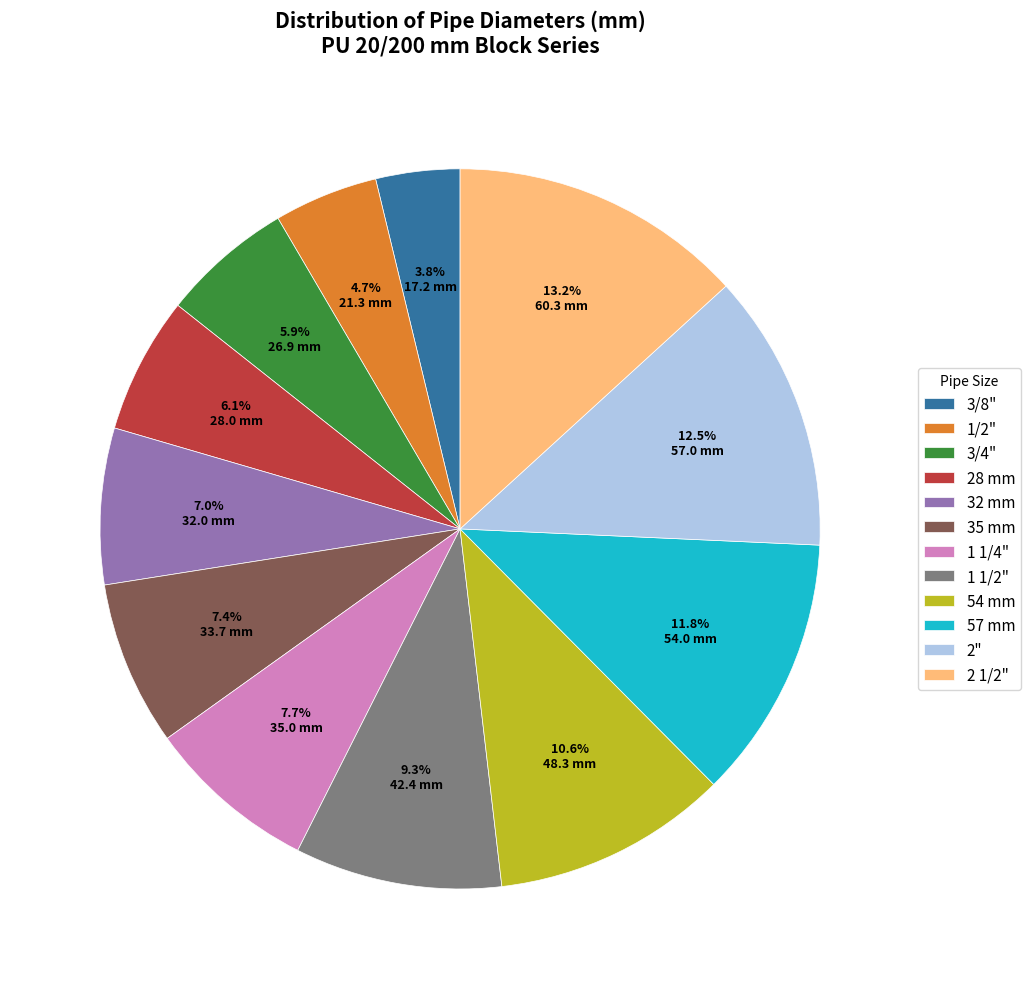

Count the number of slices in the pie.

12